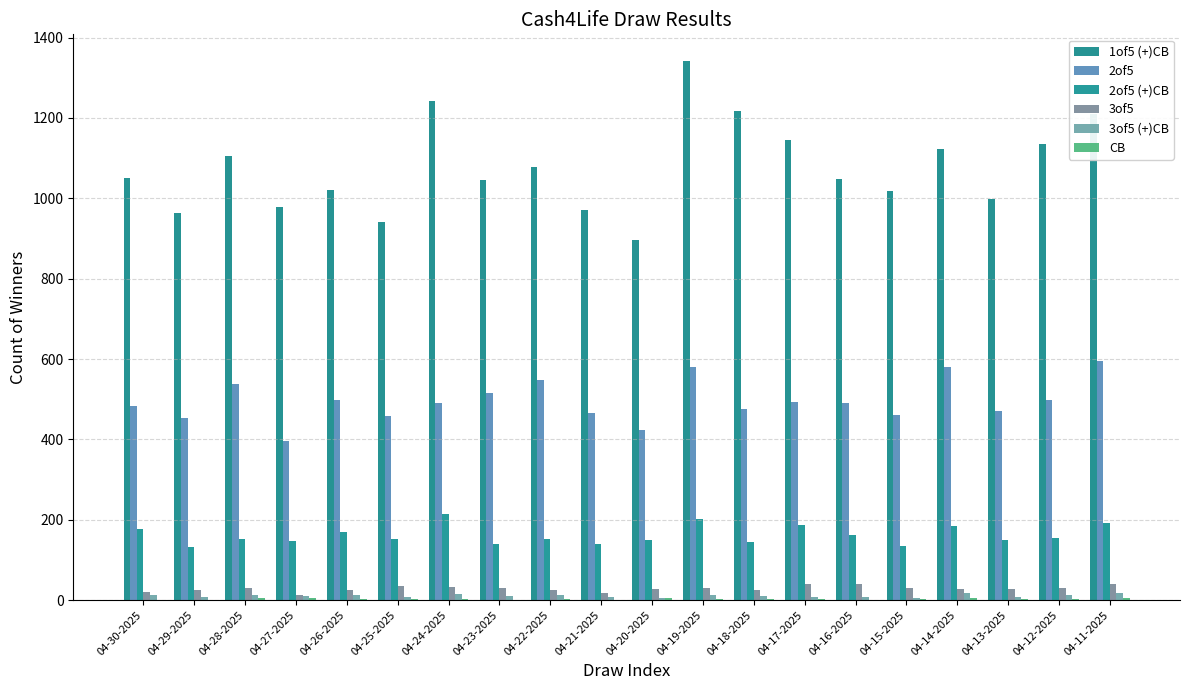

Count the number of categories in the chart.

20